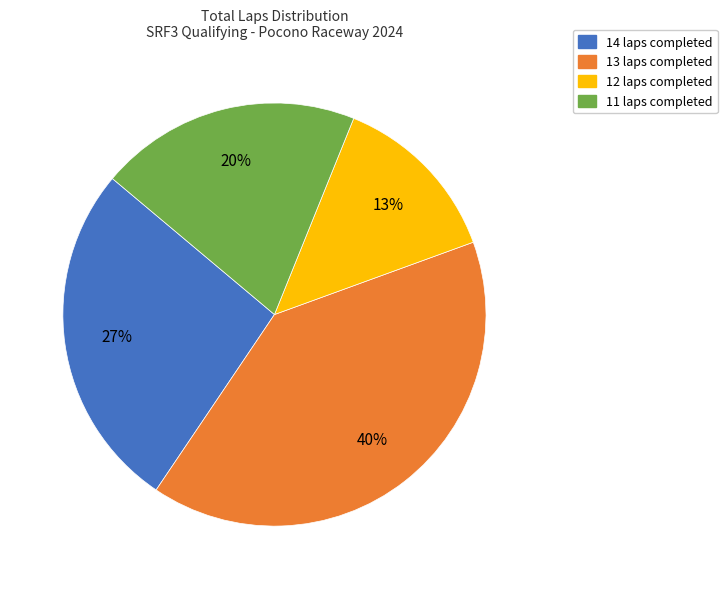

How many slices are in this pie chart?

4